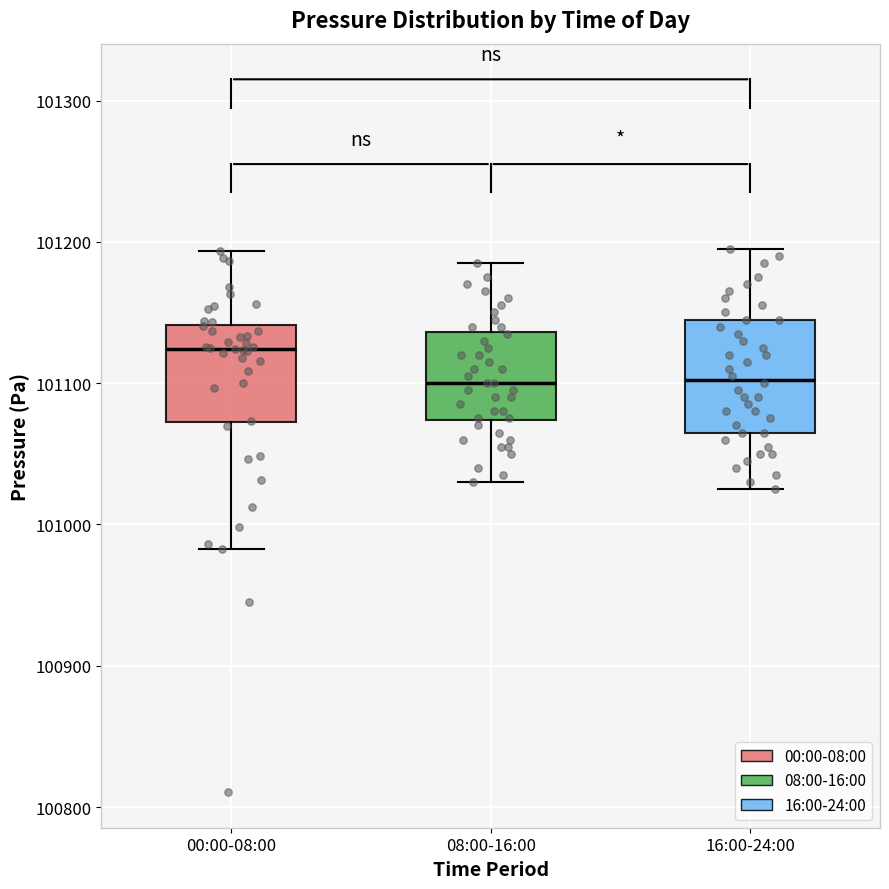

Comparing the boxes themselves (not the whiskers), which one is the tallest?

16:00-24:00